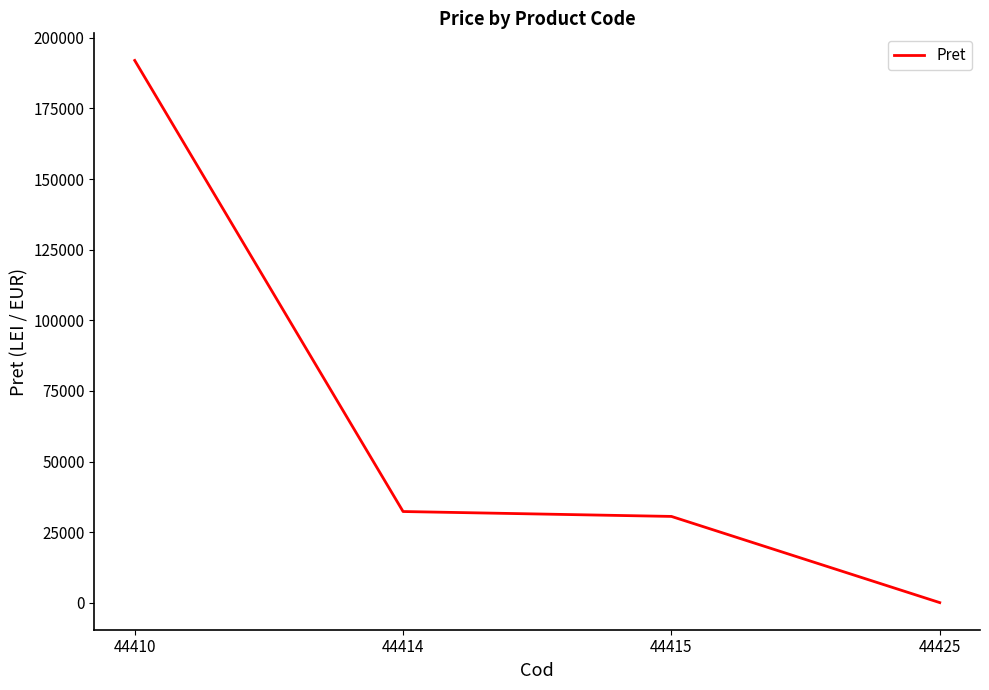

The value at 44410 is 276931.6. True or false?

False